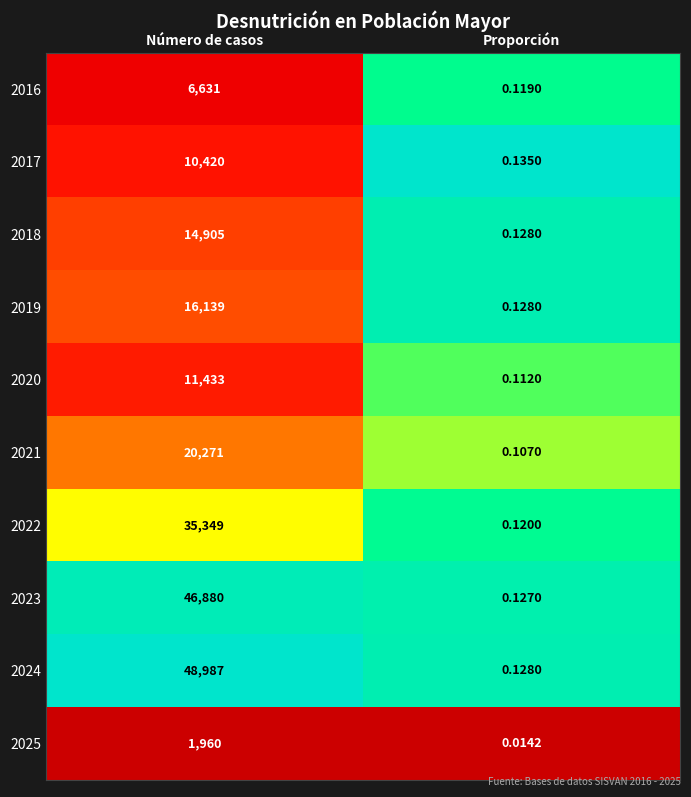

At which category is the sum across all series the highest?

Número de casos